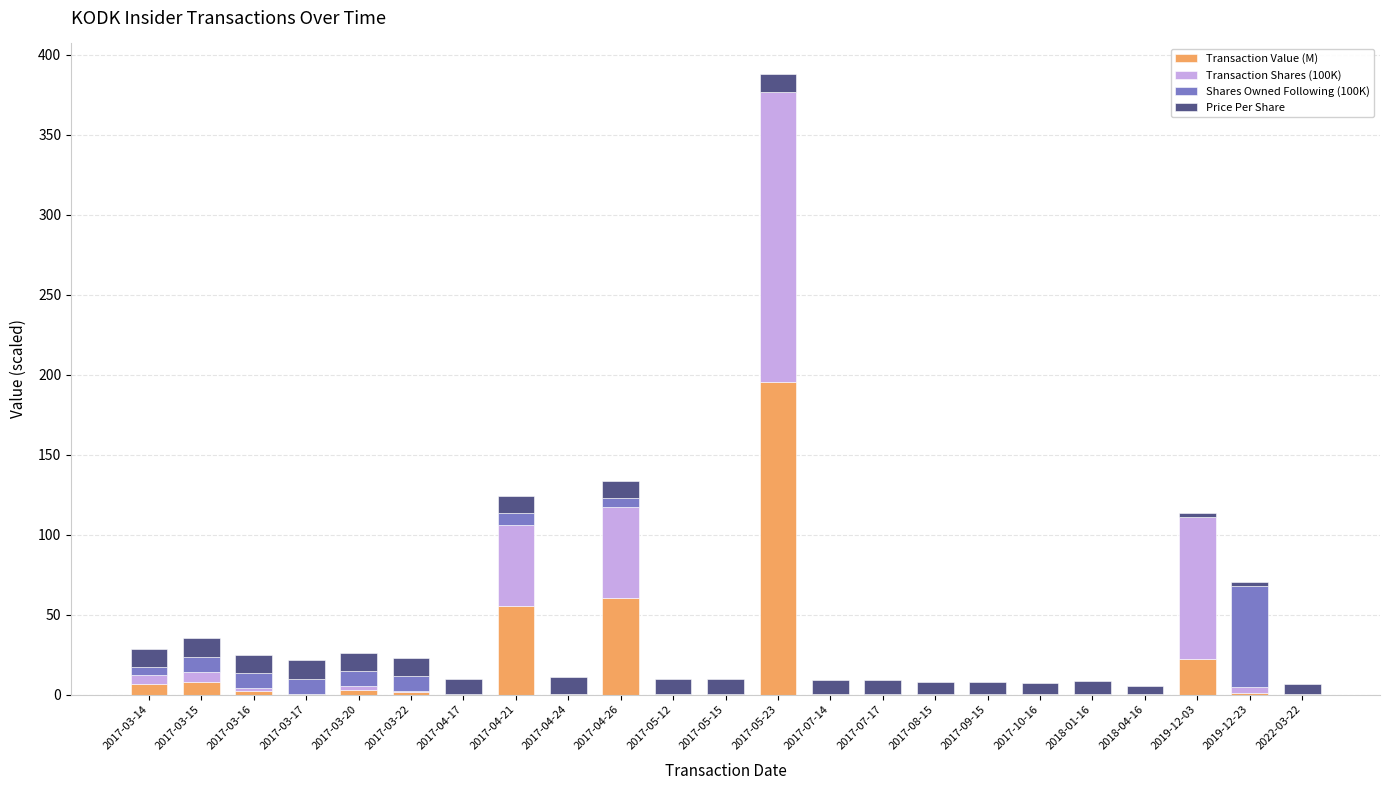

At which label does Transaction Value (M) reach its peak?

2017-05-23